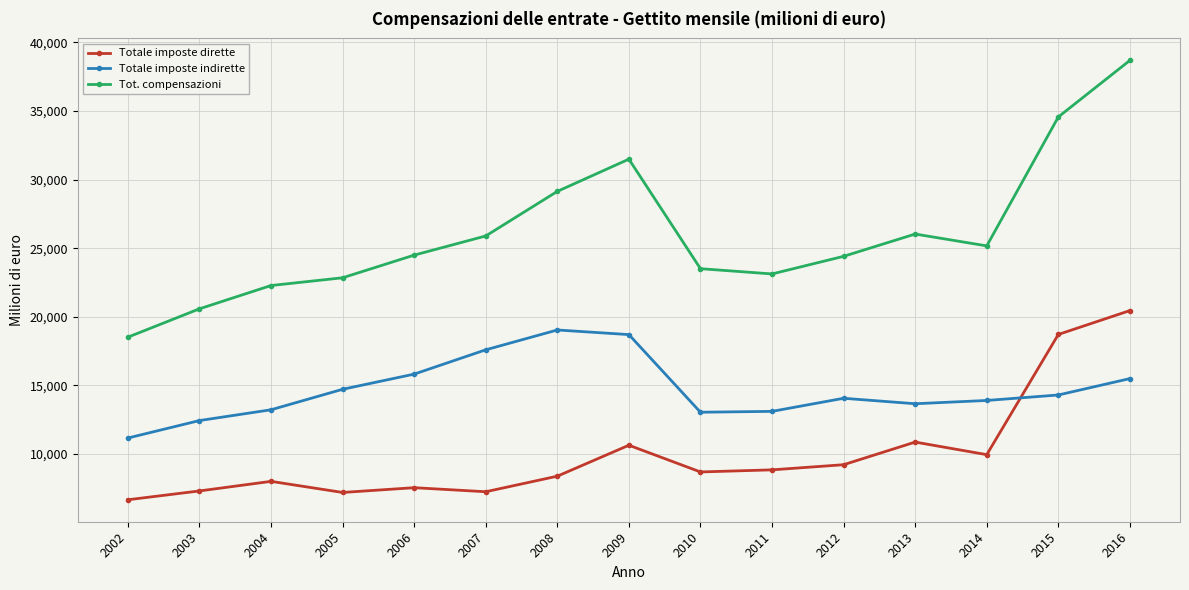

What is the difference between the second highest and minimum values in the Totale imposte dirette series?

12049